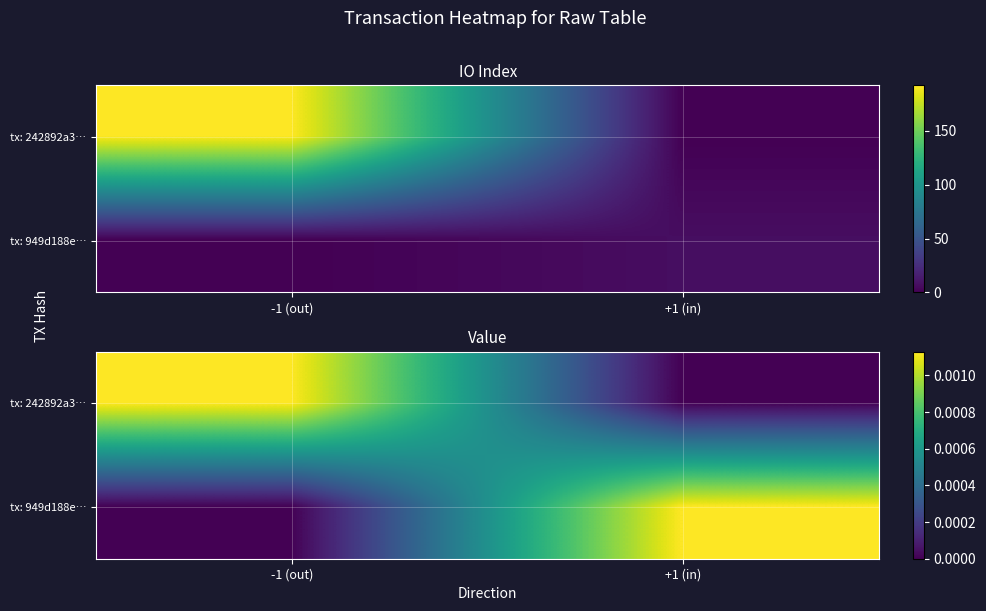

Rank the series at +1 (in) from highest to lowest value.

tx: 949d188e…, tx: 242892a3…